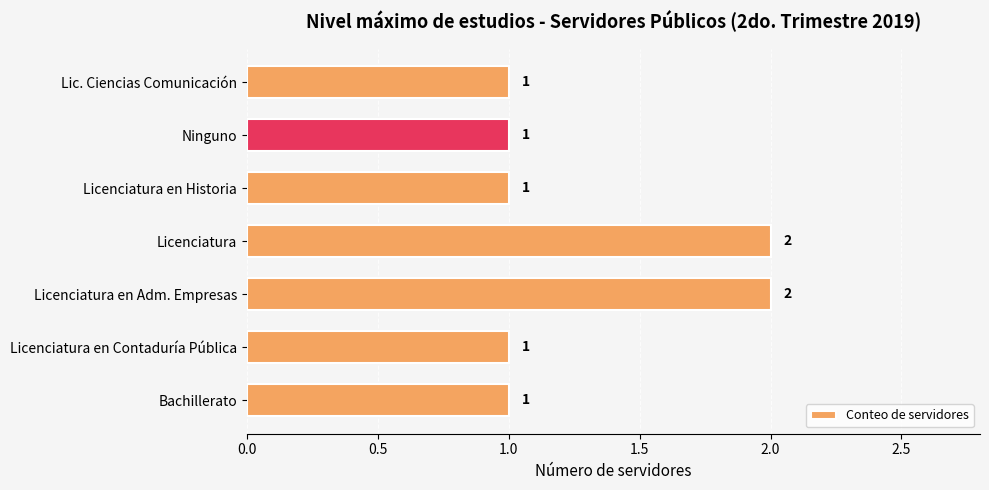

Reading bottom to top, extract all data points from this chart.

1	1	2	2	1	1	1